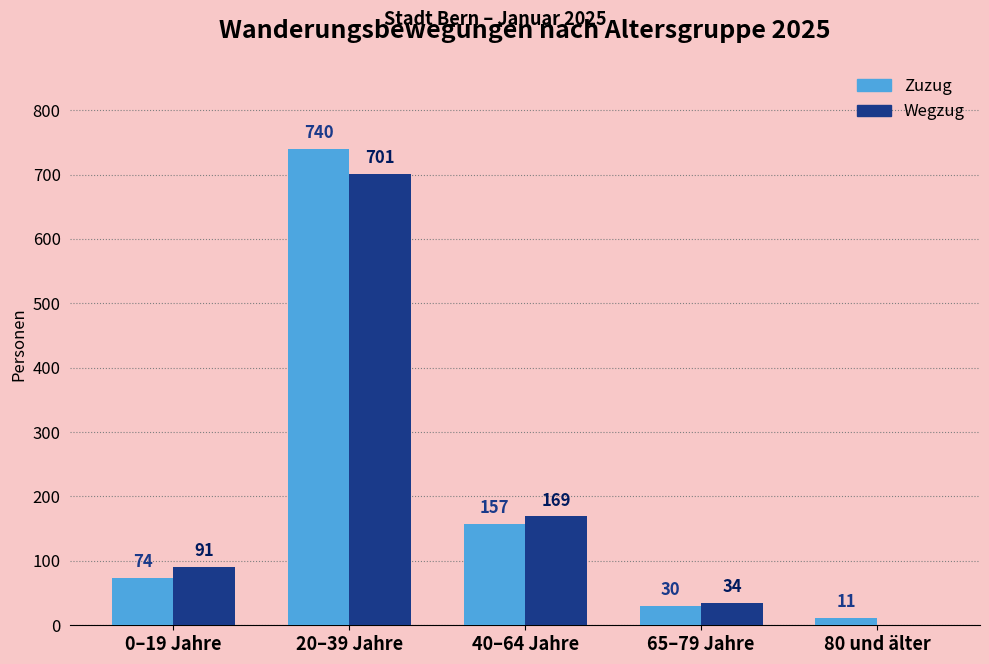

What is the total value across all series at 80 und älter?

11